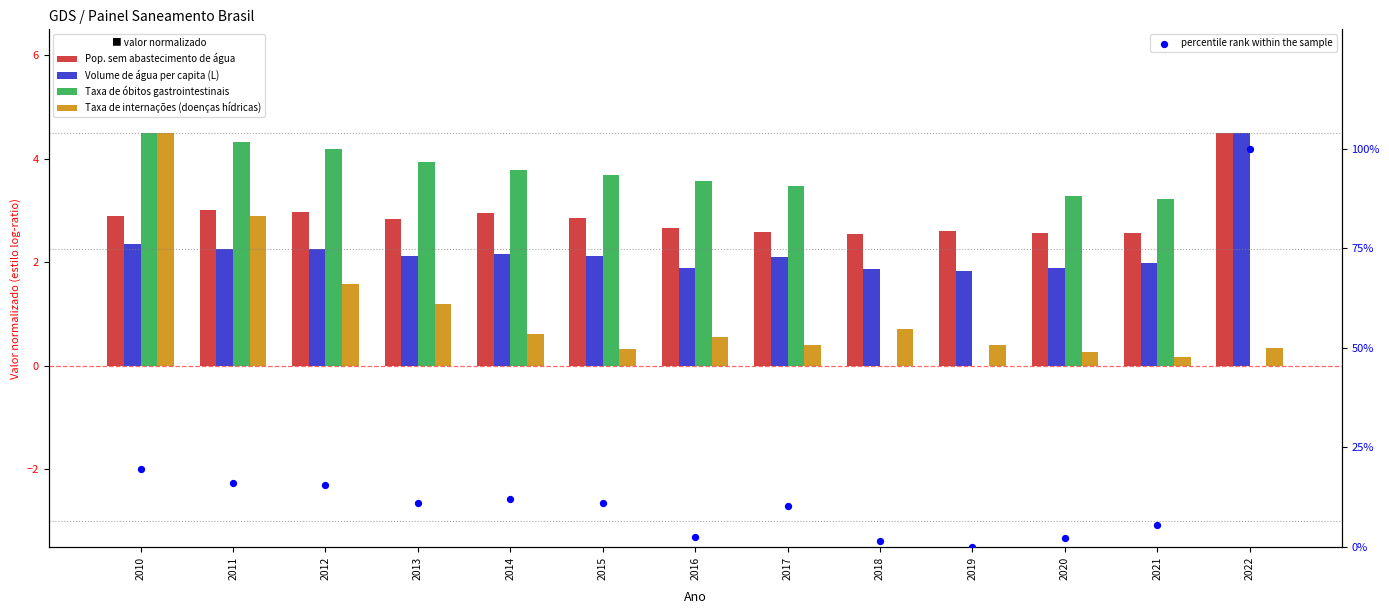

What are all the series names shown in the legend?

Pop. sem abastecimento de água, Volume de água per capita (L), Taxa de óbitos gastrointestinais, Taxa de internações (doenças hídricas), percentile rank within the sample